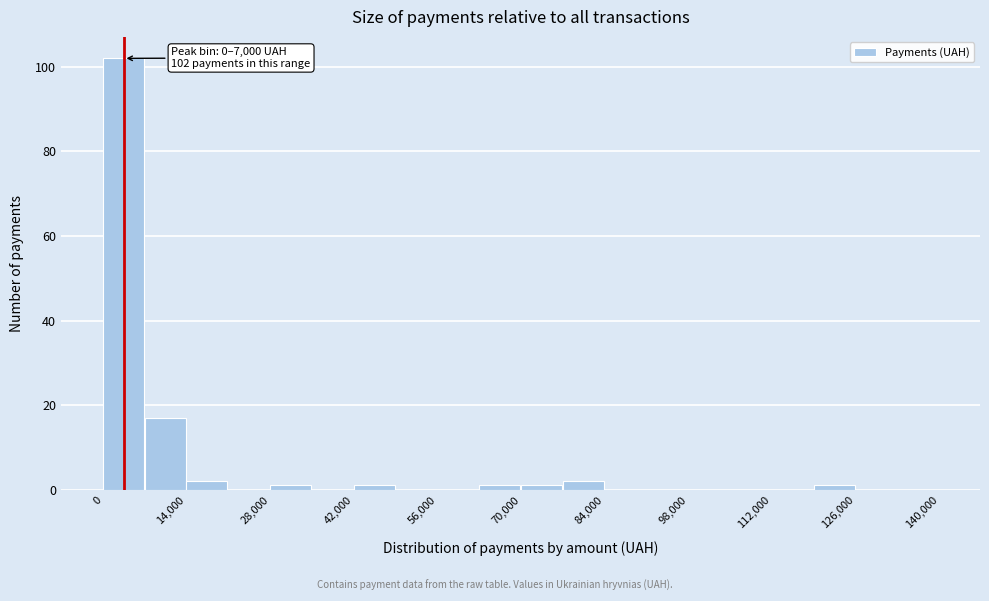

Read against the x-axis, roughly where is the centre of the tallest bar?

4000